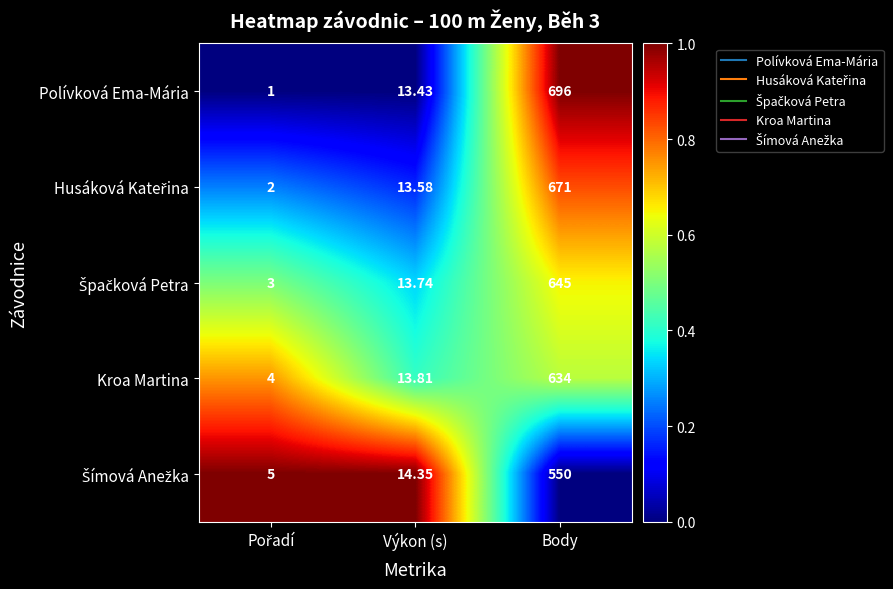

At which label does Polívková Ema-Mária first exceed 13?

Výkon (s)